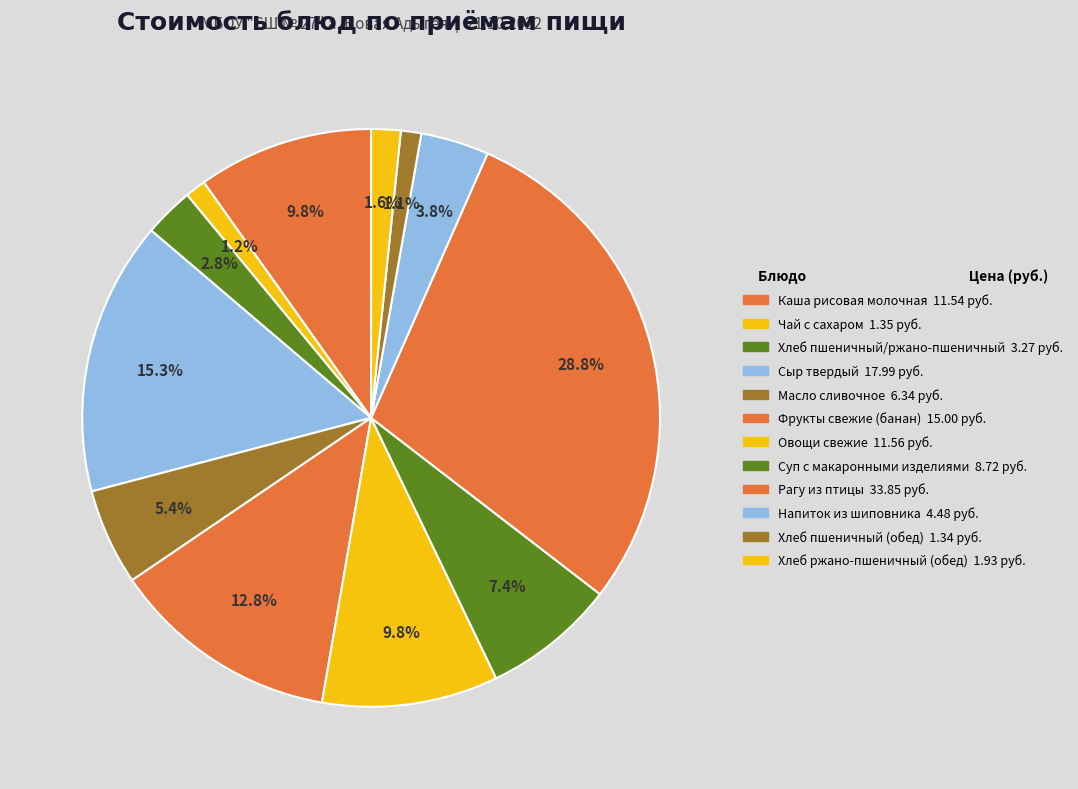

Is Хлеб пшеничный/ржано-пшеничный the majority of the pie?

No